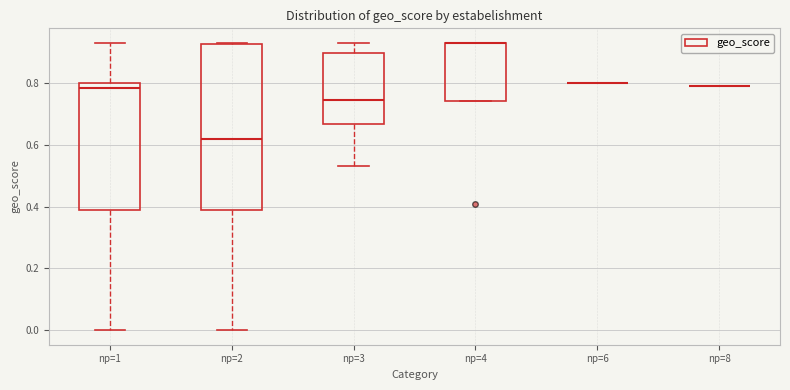

Reading left to right, transcribe this box plot: for each box, give where its median line is, the range the box spans, and where its two whiskers end, as read against the y-axis. The values are not printed on the chart, so give them approximately, as read against the axis.

np=1: median 0.78, box 0.40 to 0.80, whiskers 0.00 to 0.94
np=2: median 0.62, box 0.40 to 0.92, whiskers 0.00 to 0.94
np=3: median 0.74, box 0.66 to 0.90, whiskers 0.54 to 0.94
np=4: median 0.94 (drawn on the box's upper edge), box 0.74 to 0.94, whiskers 0.74 to 0.94
np=6: box collapsed to a line at 0.80, whiskers 0.80 to 0.80
np=8: box collapsed to a line at 0.80, whiskers 0.80 to 0.80